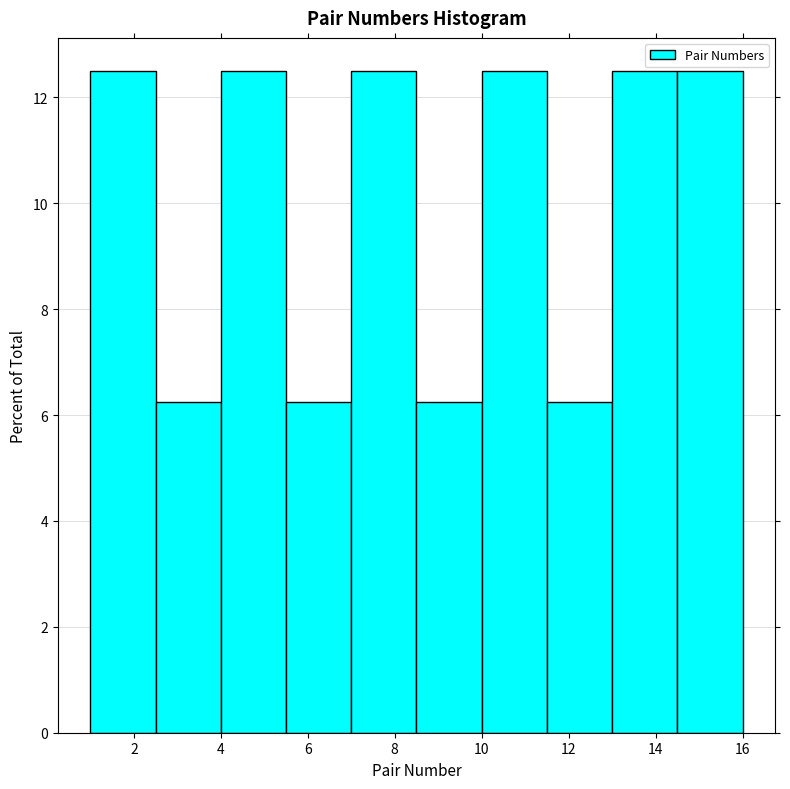

Reading left to right, list every bar in this chart as the range it spans on the x-axis followed by its height. Neither the bar edges nor the heights are printed on the chart, so give them approximately, as read against the axes.

1.0 to 2.5: 12.6
2.5 to 4.0: 6.2
4.0 to 5.5: 12.6
5.5 to 7.0: 6.2
7.0 to 8.5: 12.6
8.5 to 10.0: 6.2
10.0 to 11.5: 12.6
11.5 to 13.0: 6.2
13.0 to 14.5: 12.6
14.5 to 16.0: 12.6